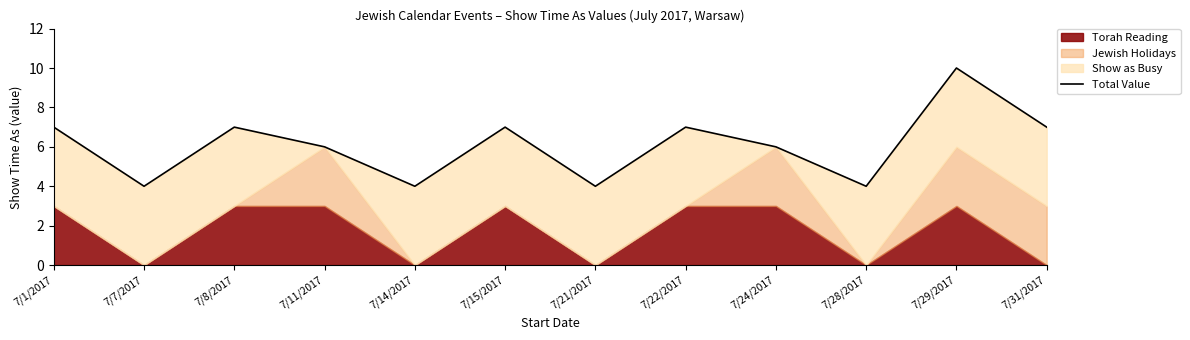

The chart shows a value of 2 at 7/28/2017. True or false?

False